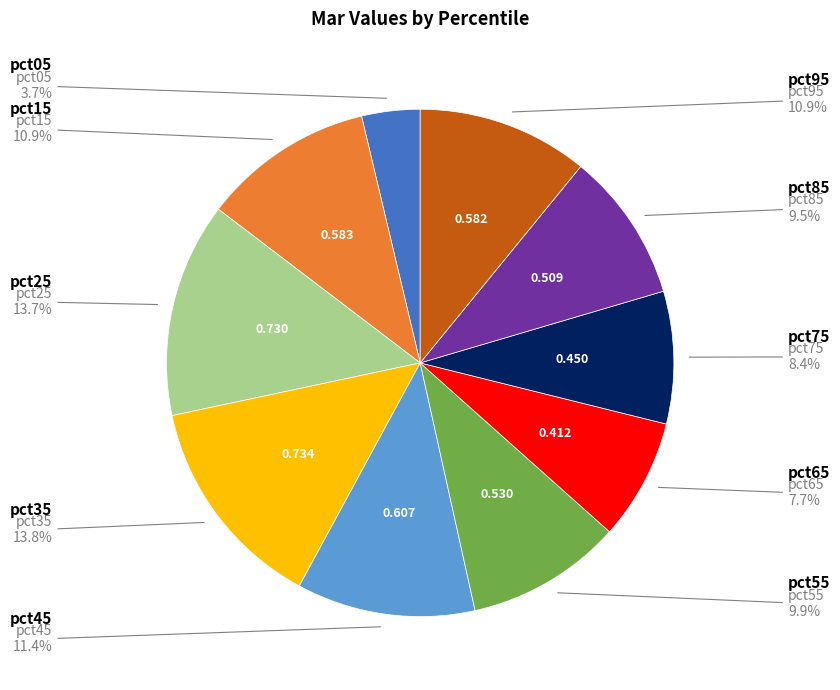

Is there any slice that represents more than half of the pie?

No